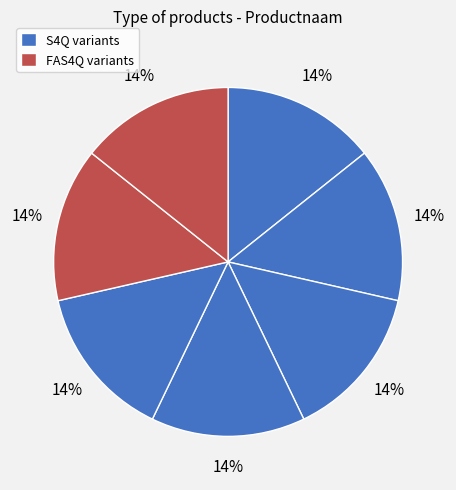

Is there a majority slice in this chart?

No